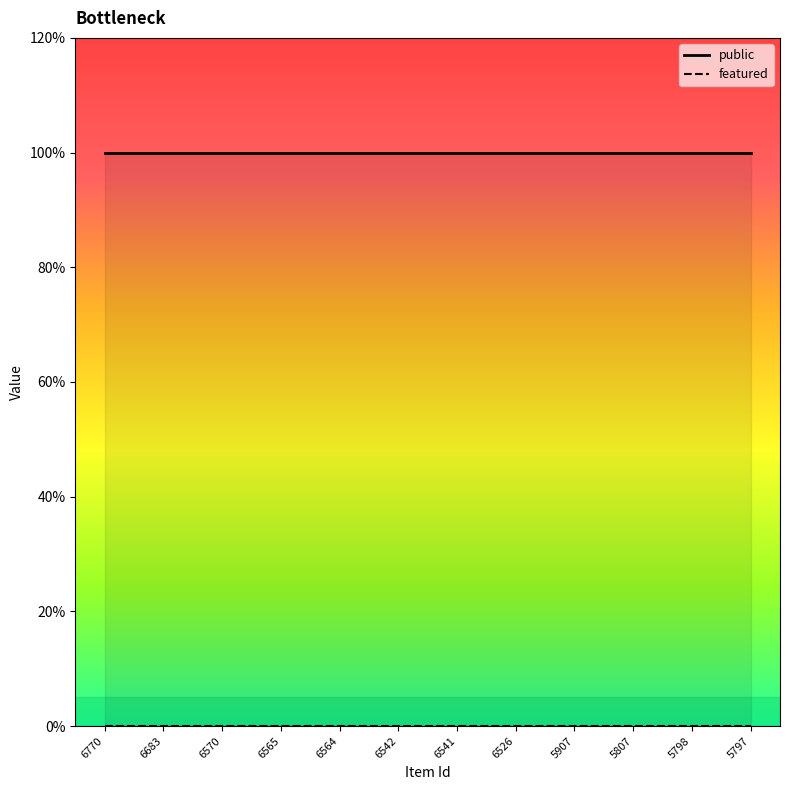

At which category is the sum across all series the highest?

6770